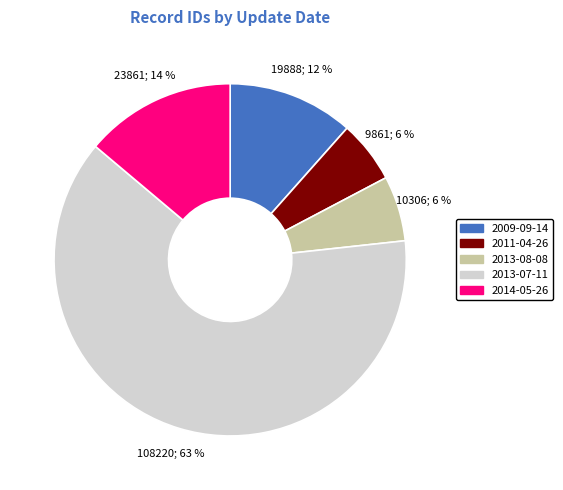

Count the number of slices in the pie.

5